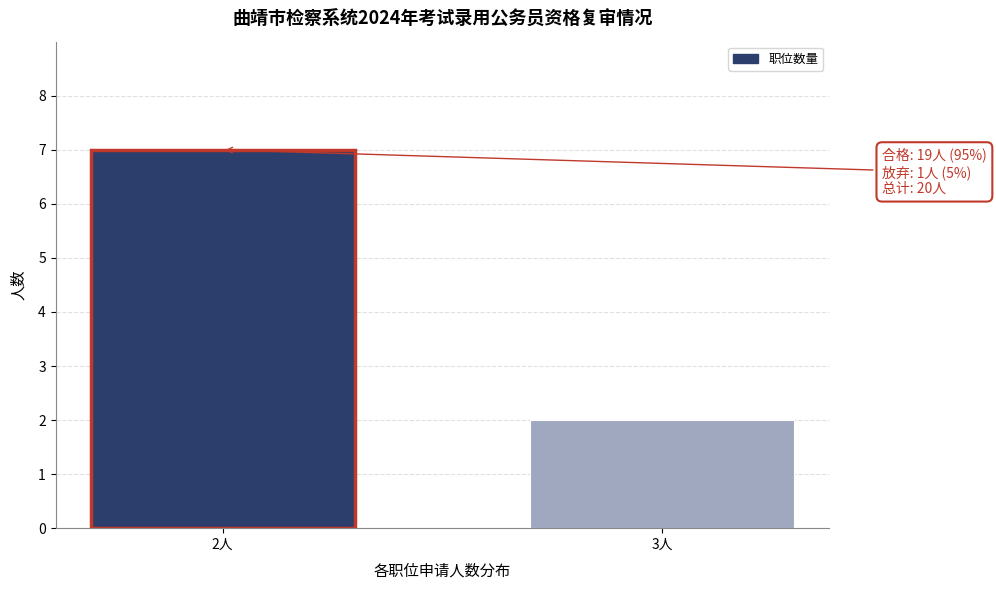

Reading left to right, list all the values displayed in this chart.

2人=7	3人=2